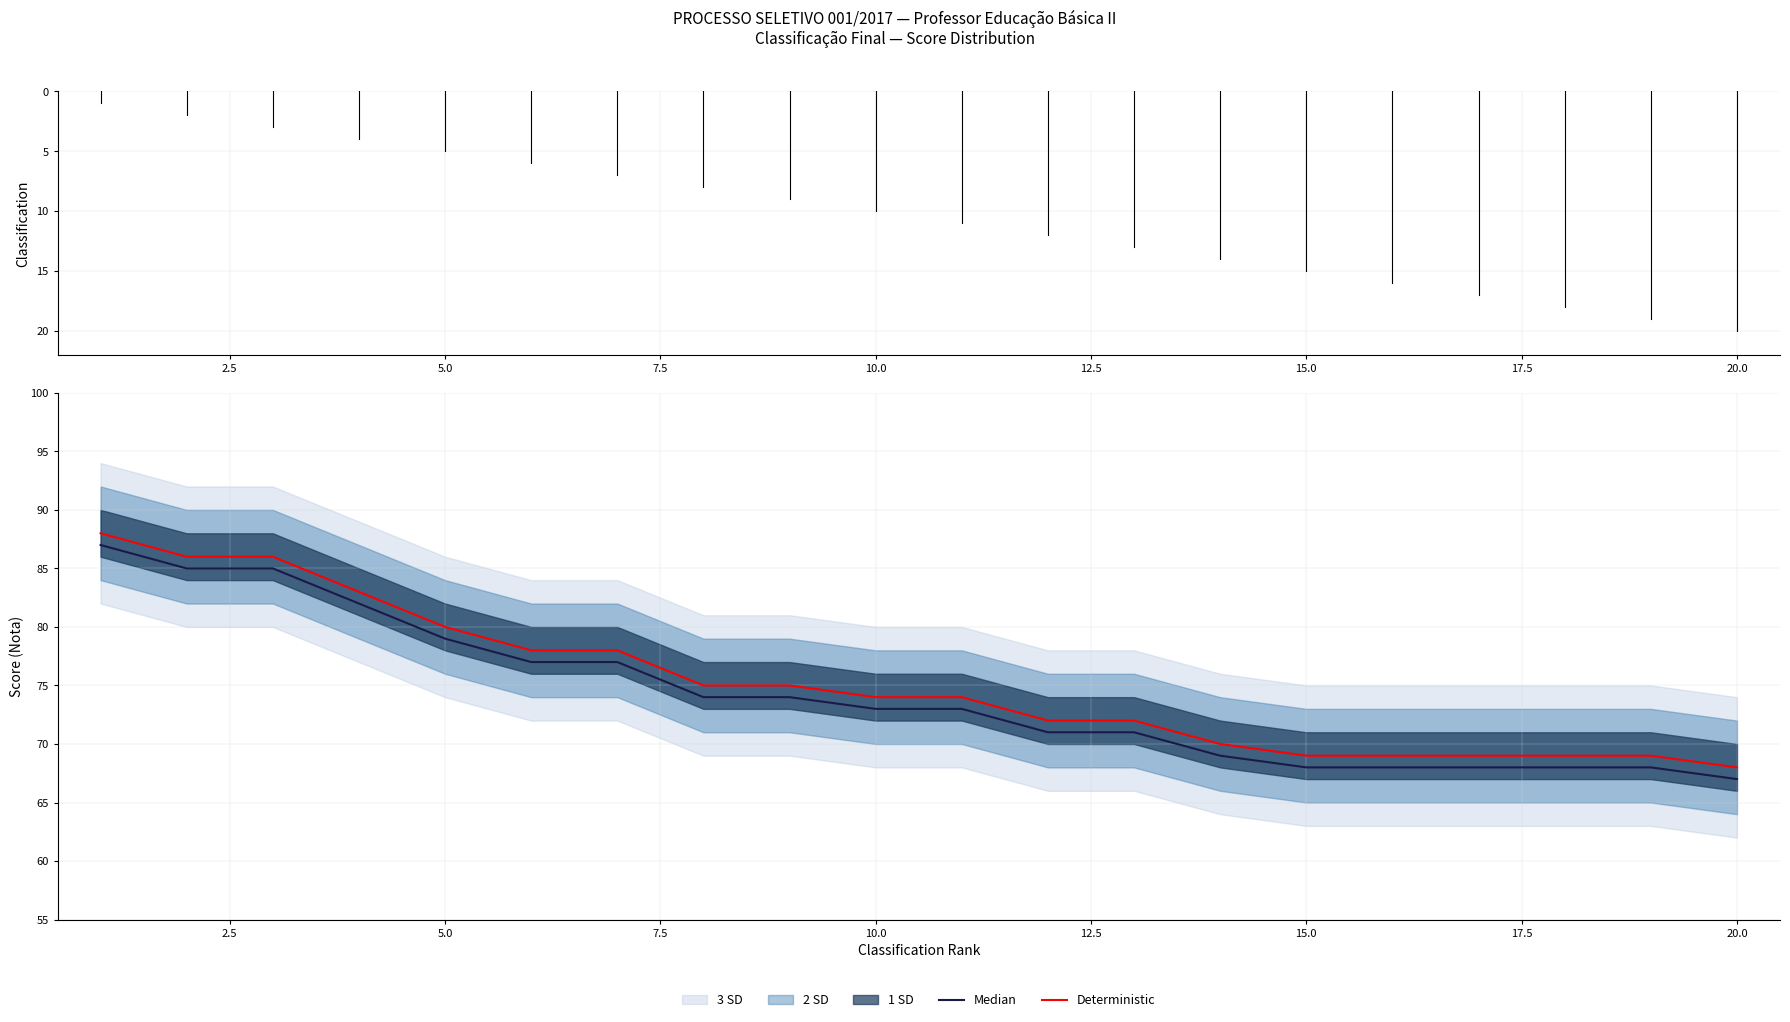

True or false: Deterministic has a value of 69 at 15.0.

True